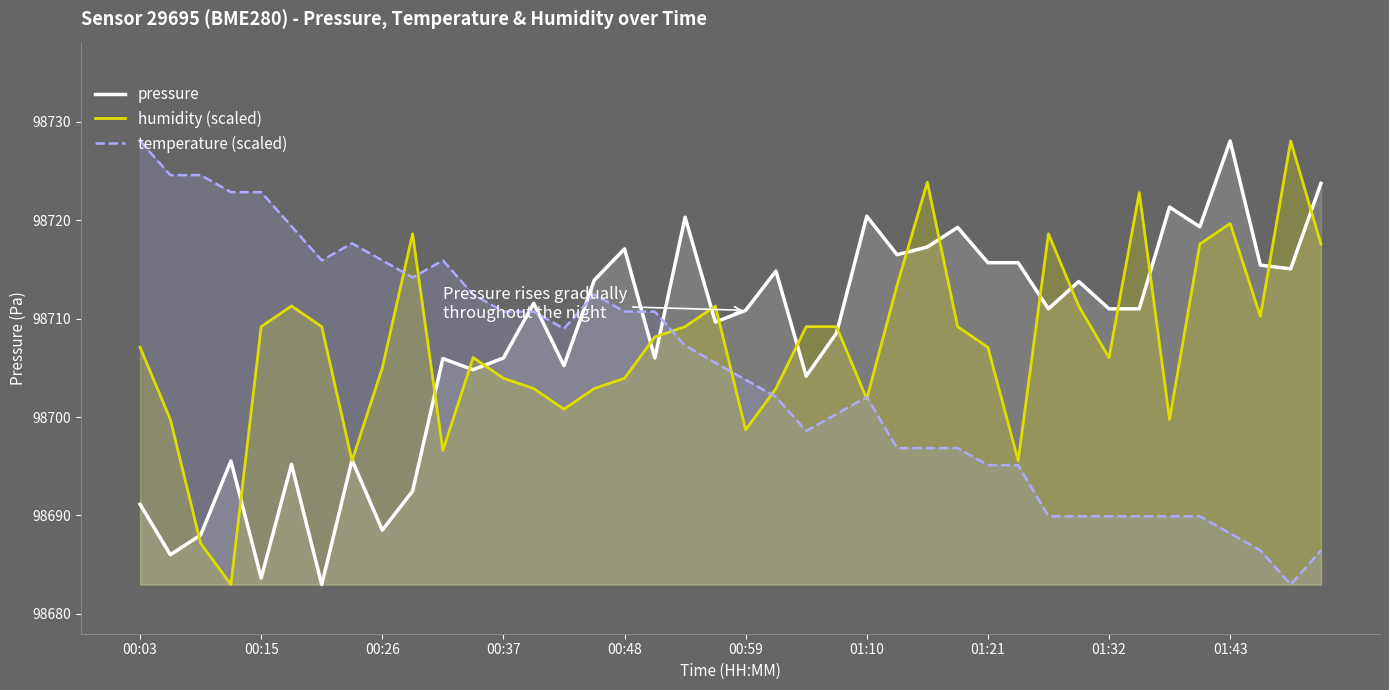

Does the chart display data point markers on the line(s)?

No